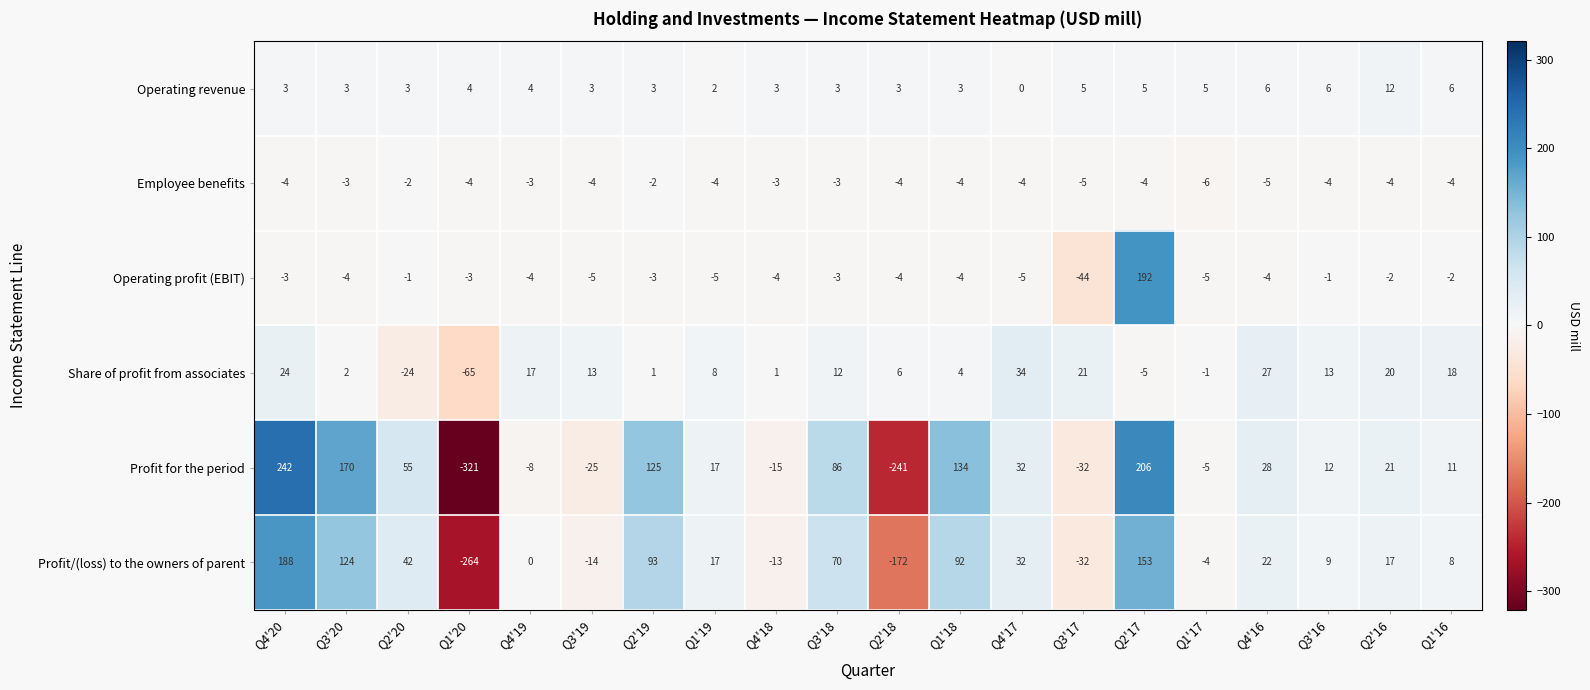

What is the difference between the highest and lowest values at Q4'17?

39